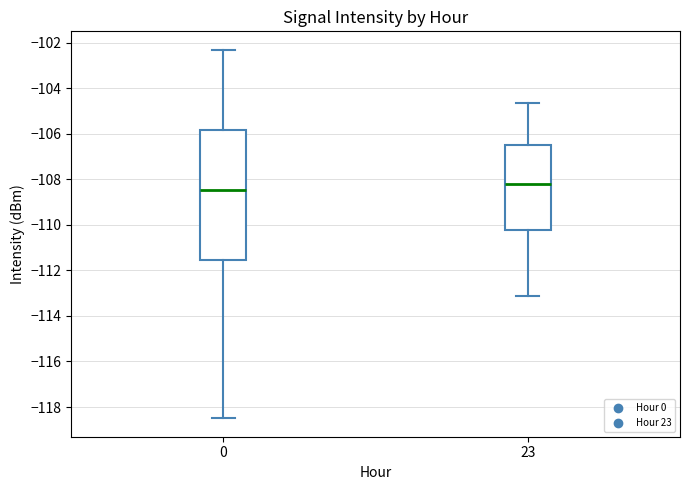

Reading left to right, transcribe this box plot: for each box, give where its median line is, the range the box spans, and where its two whiskers end, as read against the y-axis. The values are not printed on the chart, so give them approximately, as read against the axis.

0: median -108.4, box -111.6 to -105.8, whiskers -118.4 to -102.4
23: median -108.2, box -110.2 to -106.4, whiskers -113.2 to -104.6